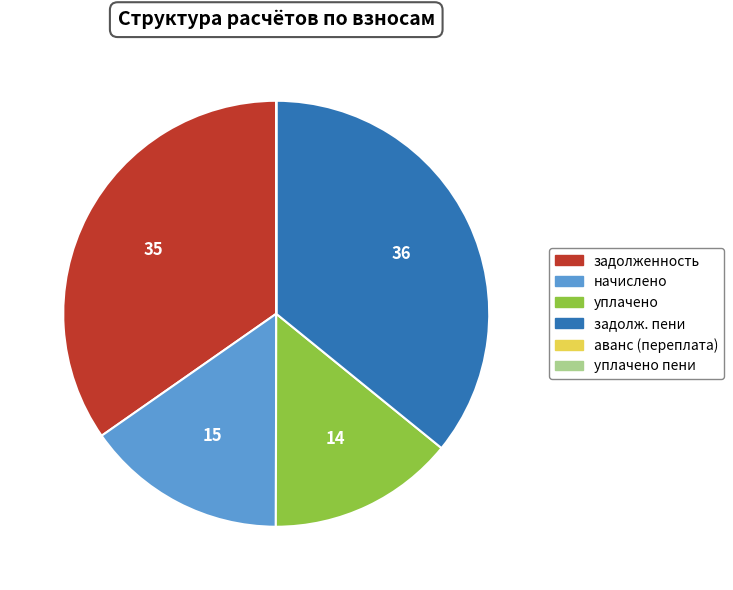

Does any single category account for the majority?

No